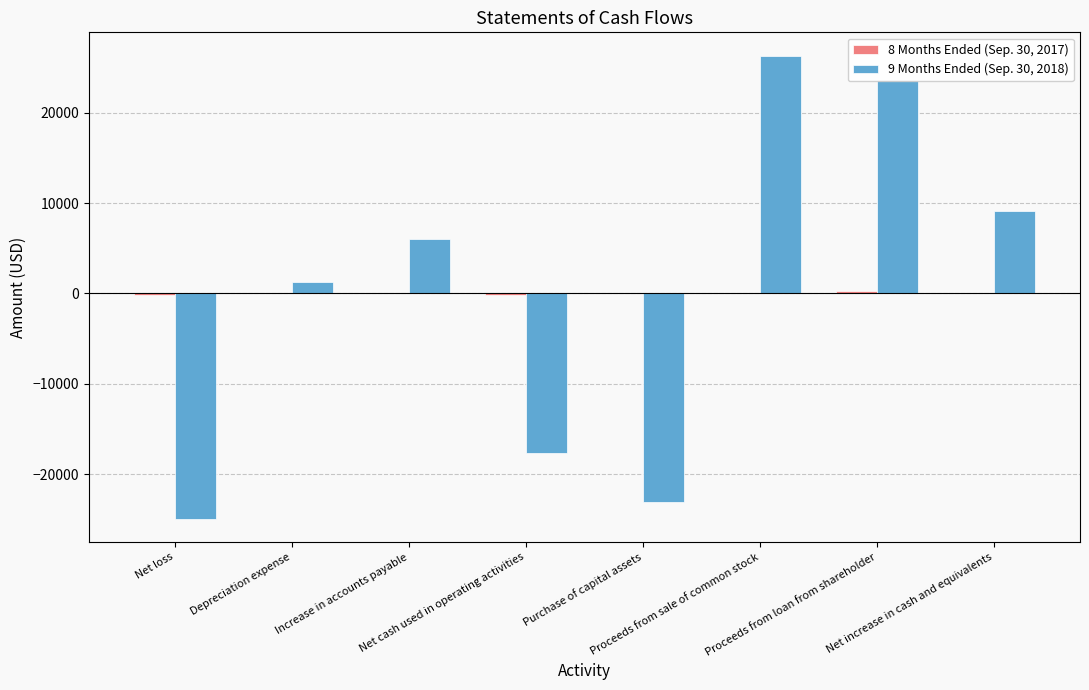

What is the maximum value shown in the chart?

26350